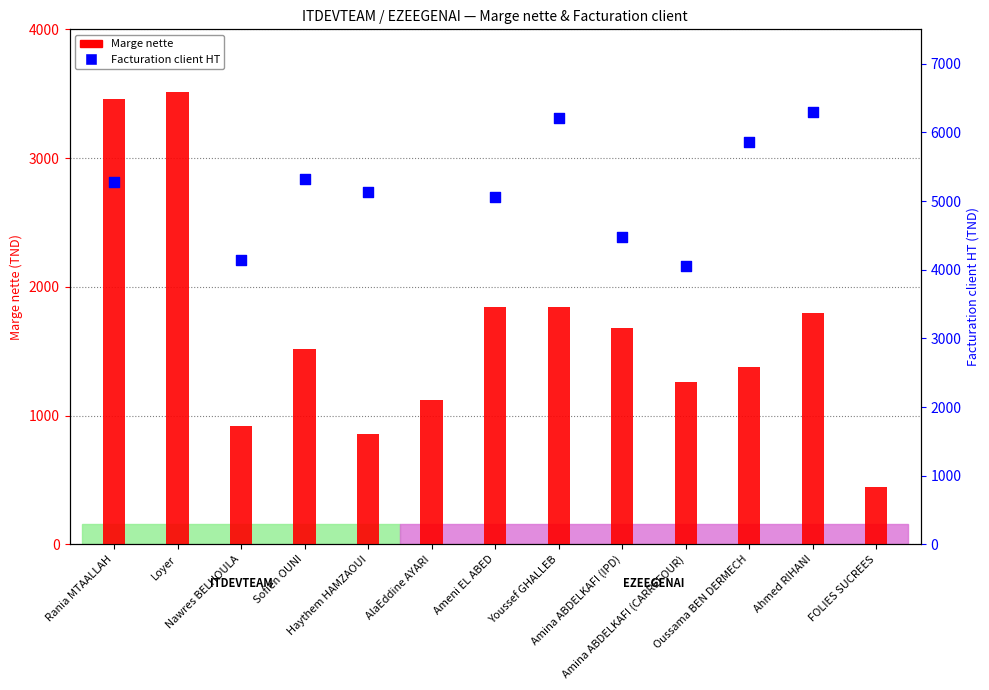

Which series contains the lowest Y value?

Marge nette